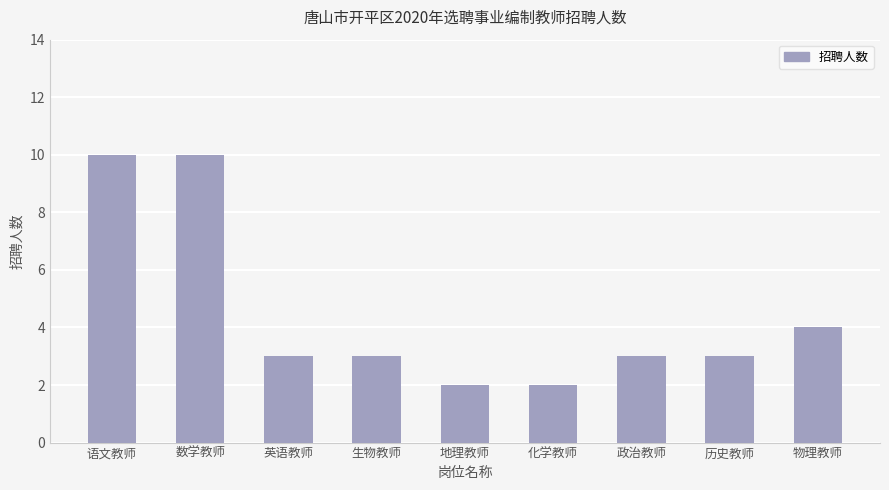

Reading left to right, what are all the values shown in this chart?

语文教师=10	数学教师=10	英语教师=3	生物教师=3	地理教师=2	化学教师=2	政治教师=3	历史教师=3	物理教师=4